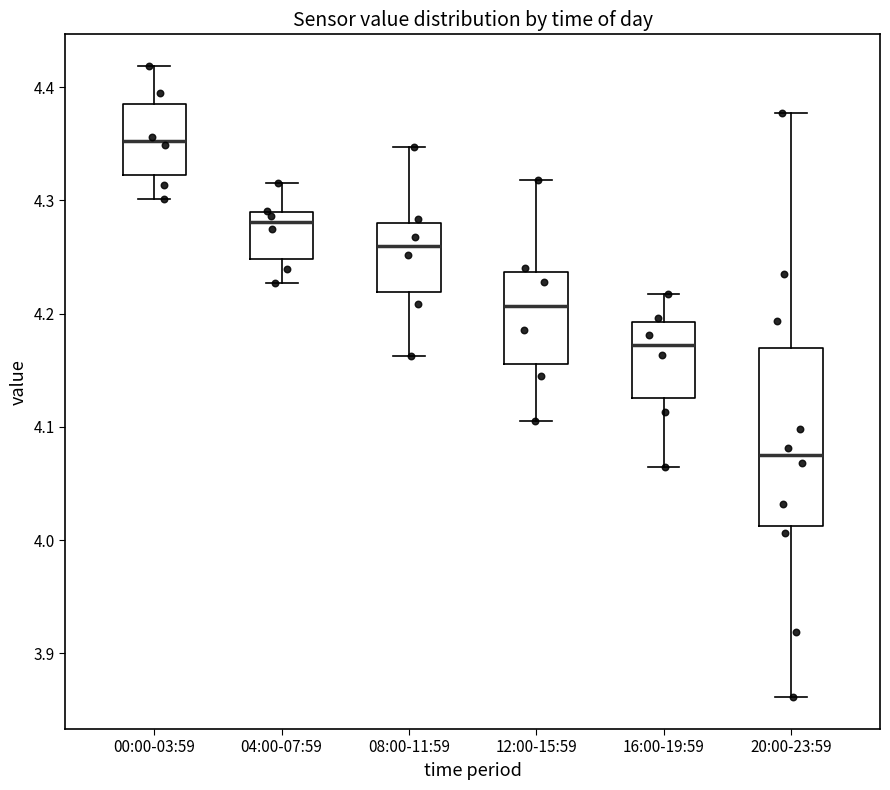

Reading left to right, read every box against the y-axis: the position of its median line, the range the box covers, and the ends of its whiskers. The values are not printed on the chart, so give them approximately, as read against the axis.

00:00-03:59: median 4.35, box 4.32 to 4.39, whiskers 4.30 to 4.42
04:00-07:59: median 4.28, box 4.25 to 4.29, whiskers 4.23 to 4.32
08:00-11:59: median 4.26, box 4.22 to 4.28, whiskers 4.16 to 4.35
12:00-15:59: median 4.21, box 4.16 to 4.24, whiskers 4.11 to 4.32
16:00-19:59: median 4.17, box 4.13 to 4.19, whiskers 4.06 to 4.22
20:00-23:59: median 4.07, box 4.01 to 4.17, whiskers 3.86 to 4.38